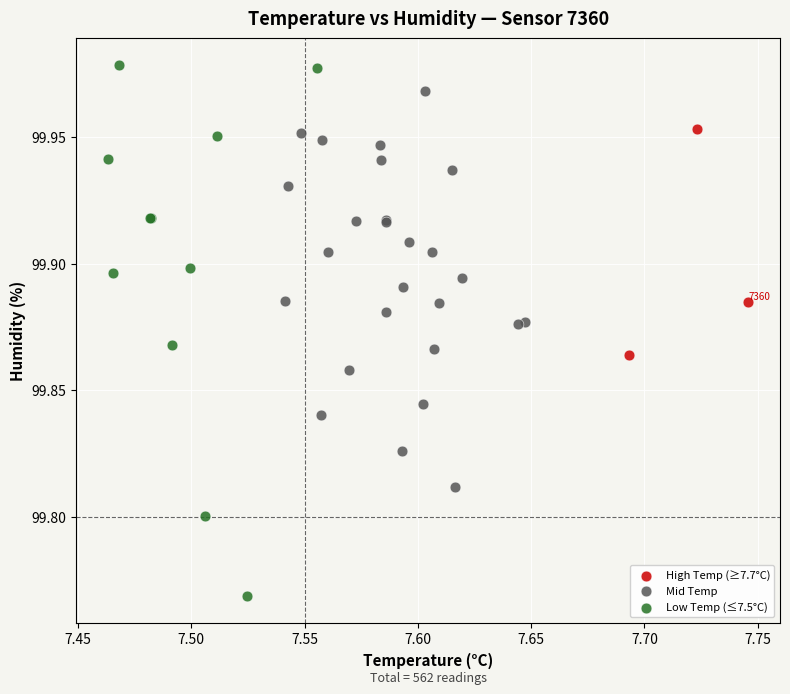

Which series has the largest Y range (max minus min)?

Low Temp (≤7.5°C)